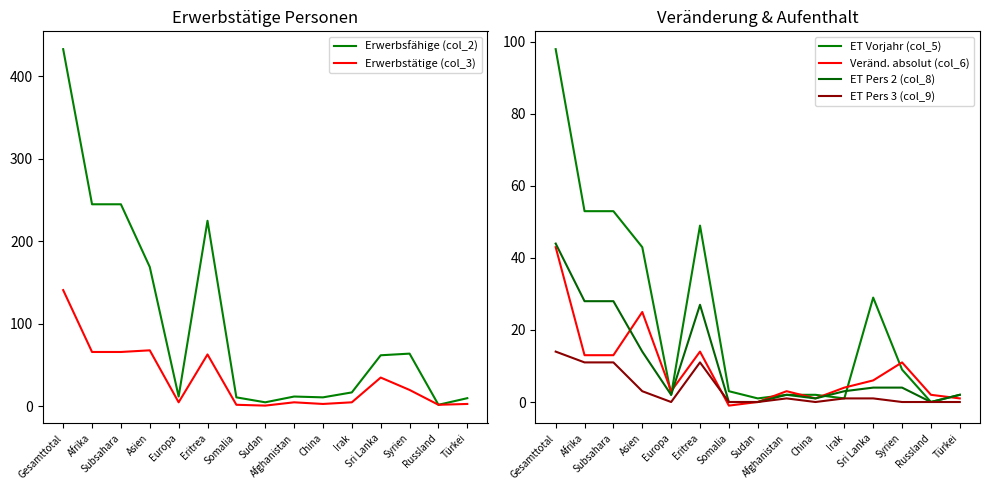

The Veränd. absolut (col_6) series shows 6 at Sri Lanka. True or false?

True